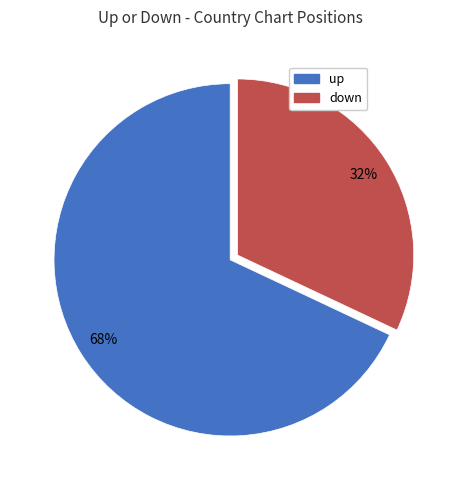

To the nearest percent, what is the difference between the largest and smallest slice percentages?

36%